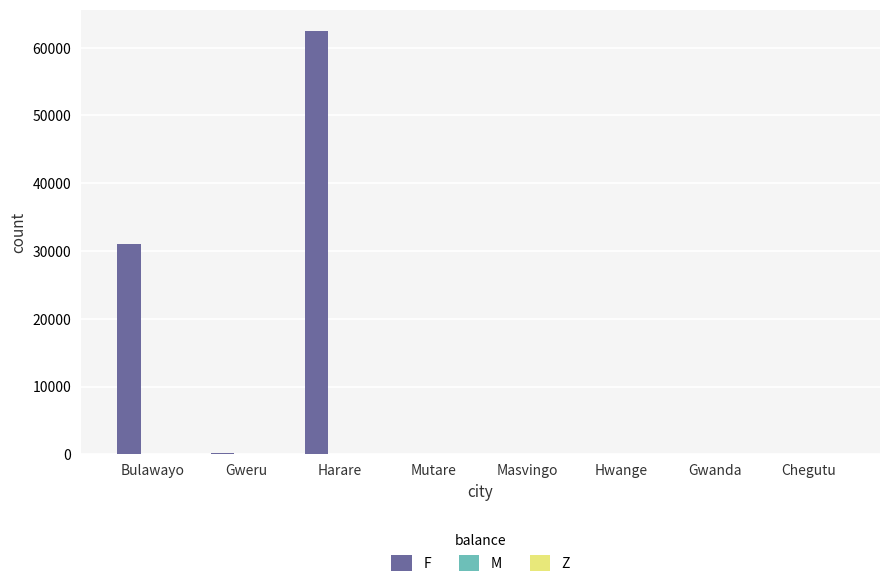

True or false: the data shows 0.0 at Gwanda.

True